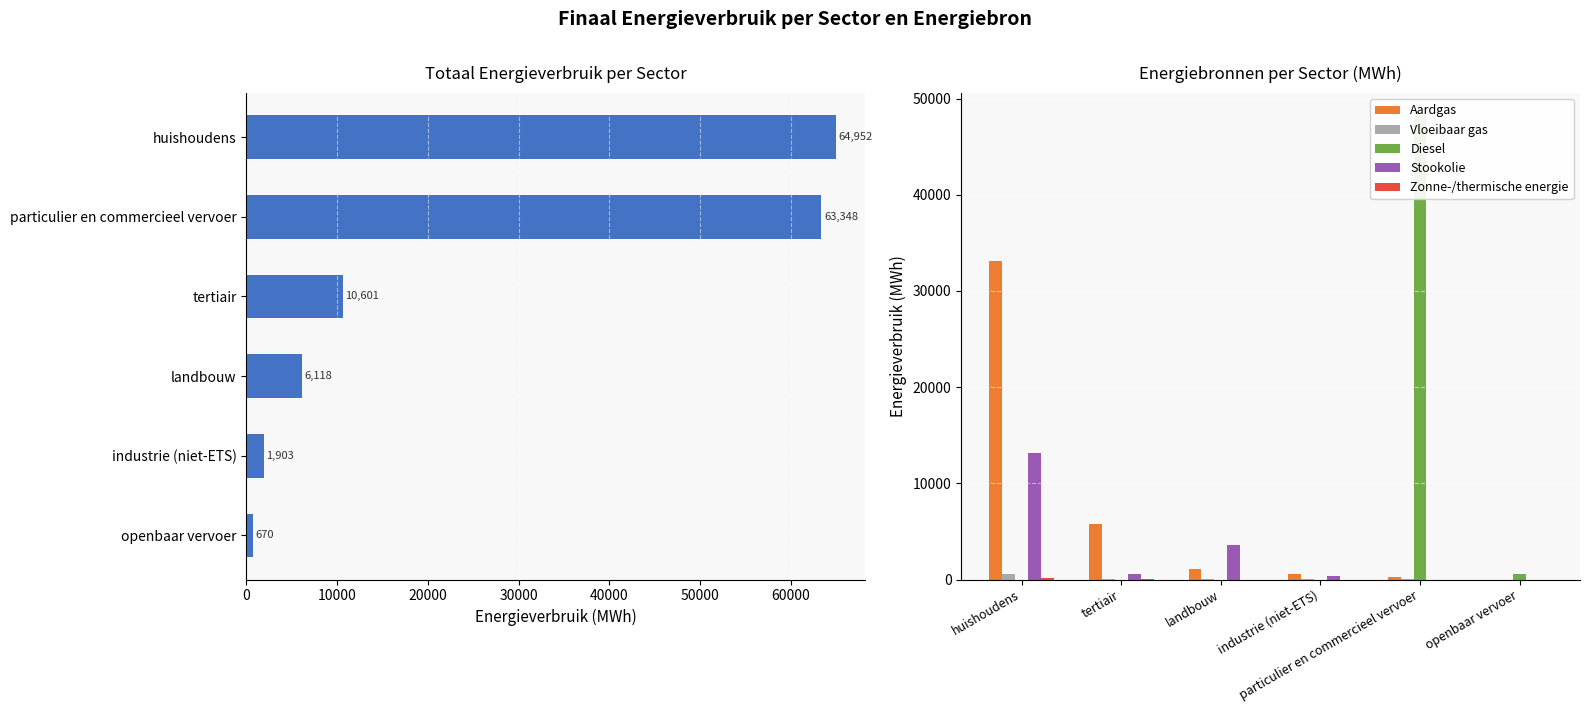

Does the chart contain any negative values?

No